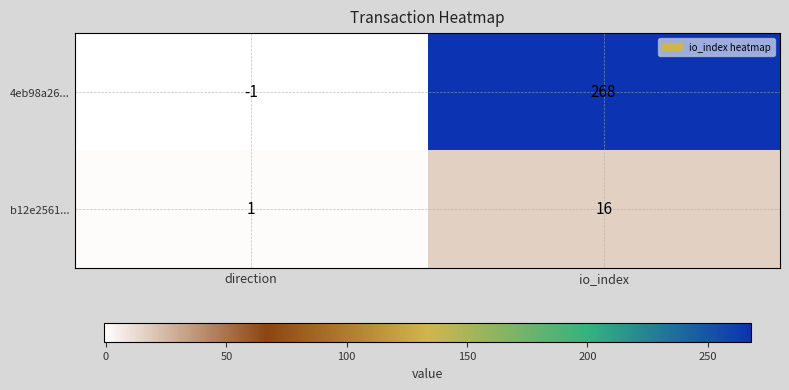

What is the difference between the highest and lowest values at io_index?

252